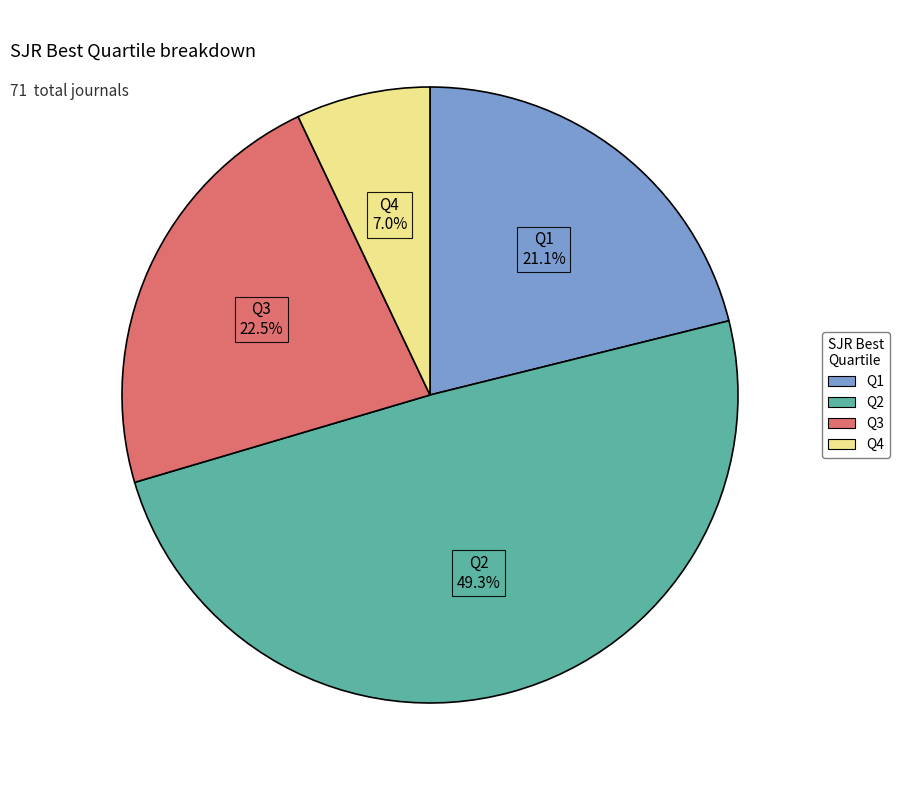

What is the largest slice in the pie chart?

Q2